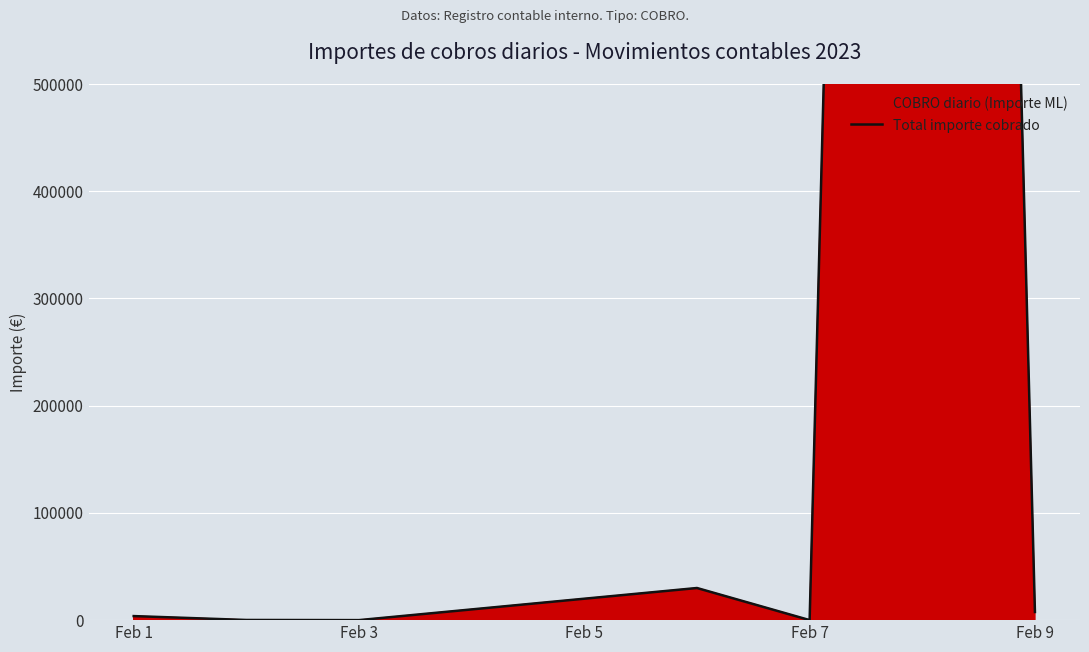

Count the number of categories in the chart.

7